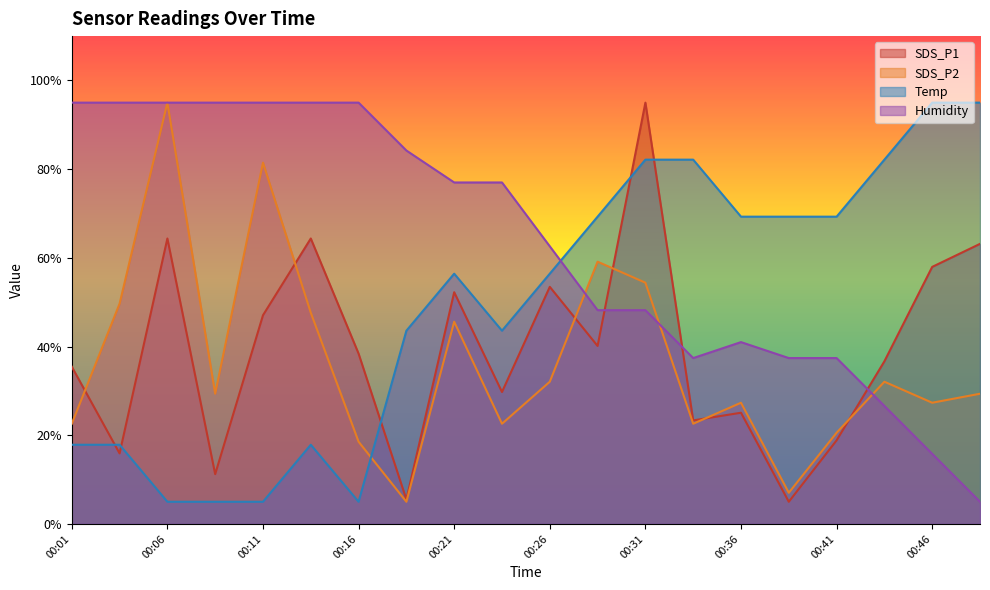

Rank the categories by SDS_P1 value from lowest to highest.

00:39, 00:19, 00:09, 00:04, 00:41, 00:34, 00:36, 00:24, 00:01, 00:44, 00:16, 00:29, 00:11, 00:21, 00:26, 00:46, 00:49, 00:06, 00:14, 00:31